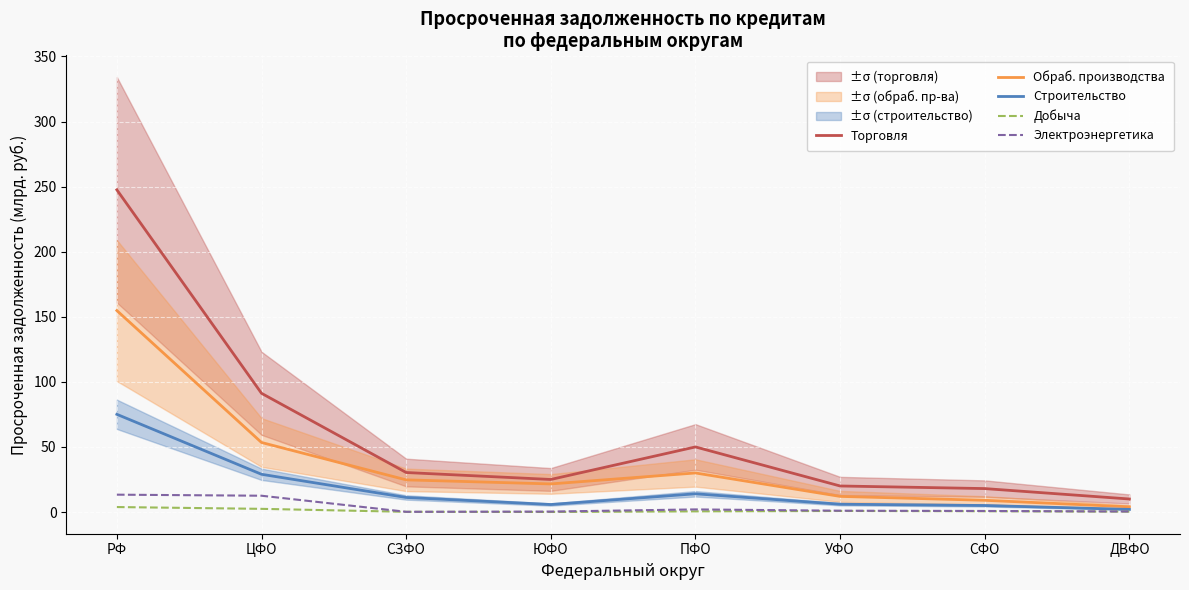

True or false: Добыча and Обраб. производства cross at least once.

False